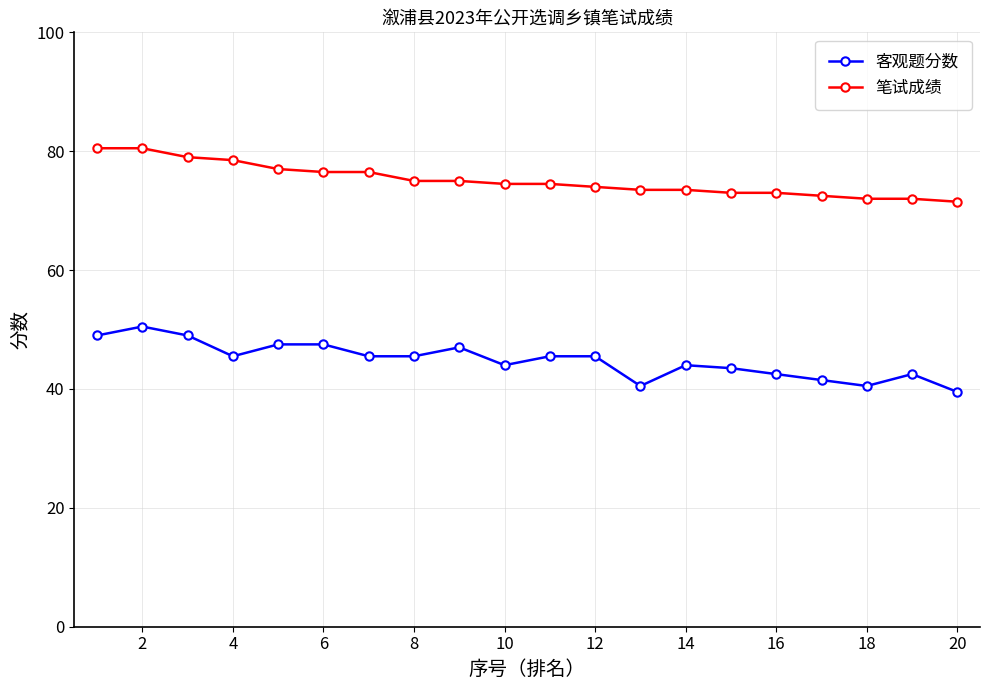

Rank the series by their maximum value, from highest to lowest.

笔试成绩, 客观题分数